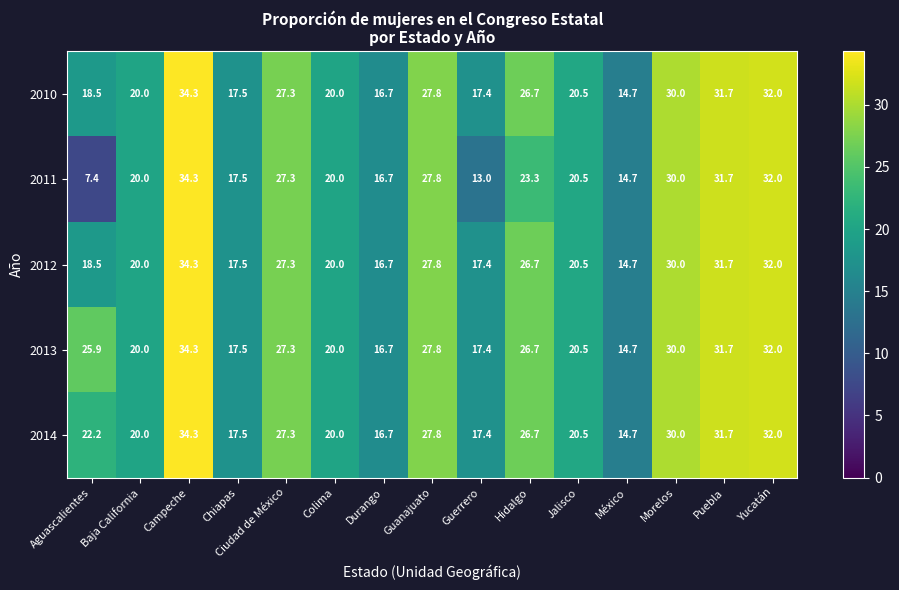

What is the minimum value for 2010?

14.7